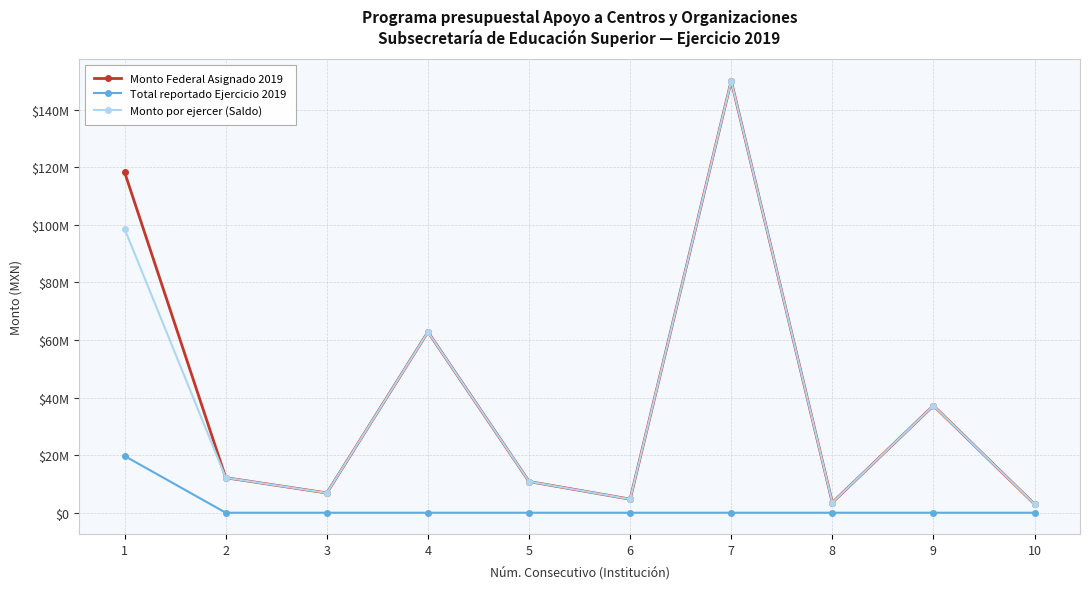

What are all the series names shown in the legend?

Monto Federal Asignado 2019, Total reportado Ejercicio 2019, Monto por ejercer (Saldo)